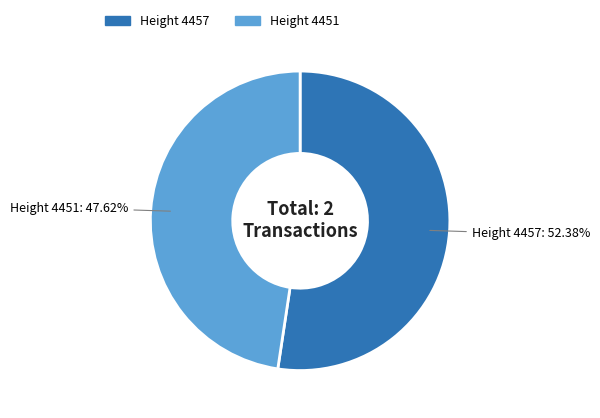

Is there a majority slice in this chart?

Yes